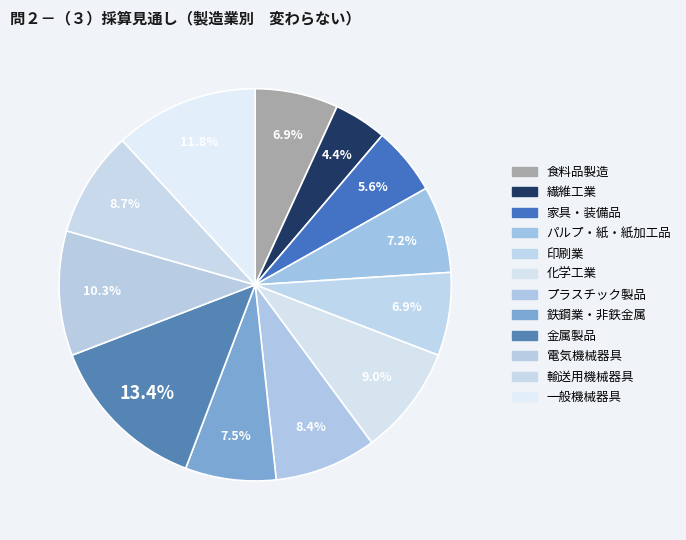

To the nearest percent, what percentage of the pie is 印刷業?

7%